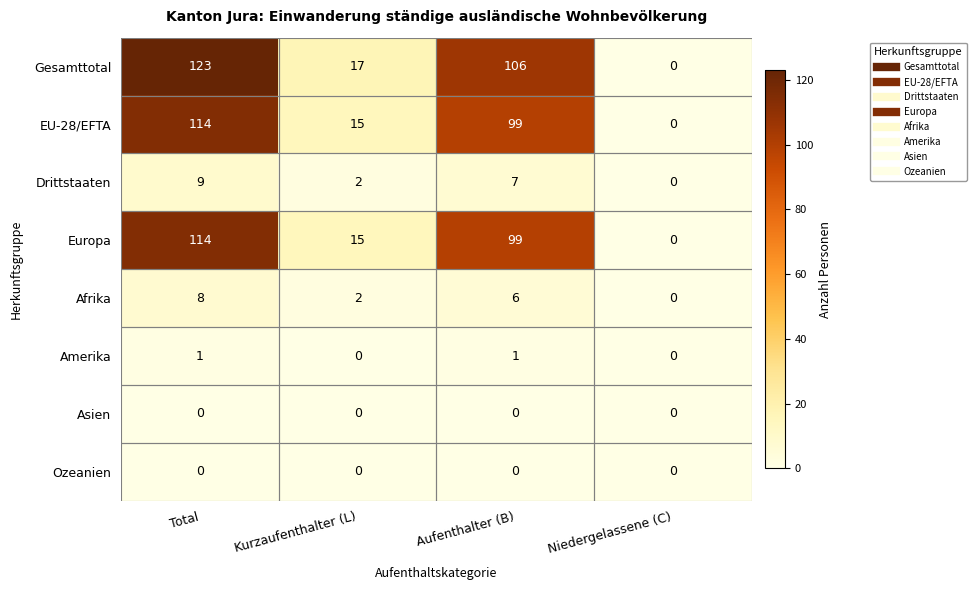

What is the spread (max minus min) of values at Total?

123